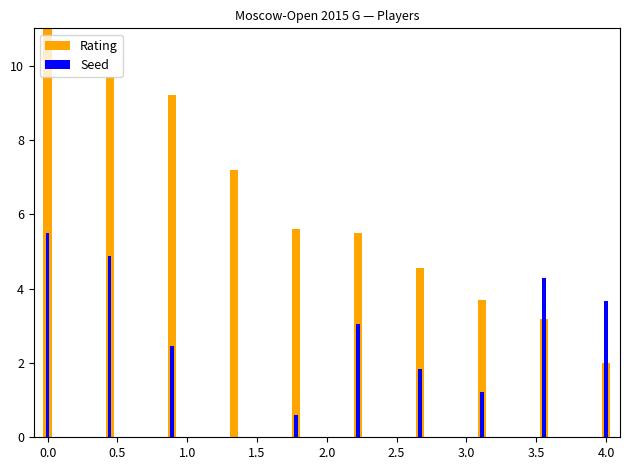

Which series has the largest range (max minus min)?

Rating